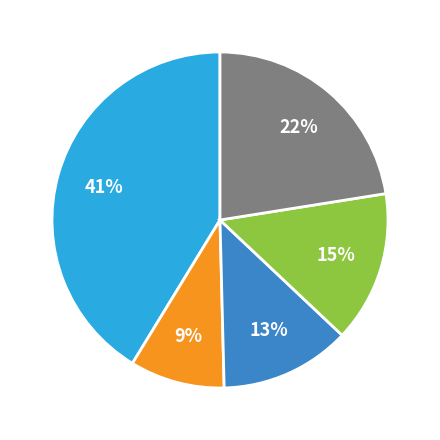

Is there any slice that represents more than half of the pie?

No